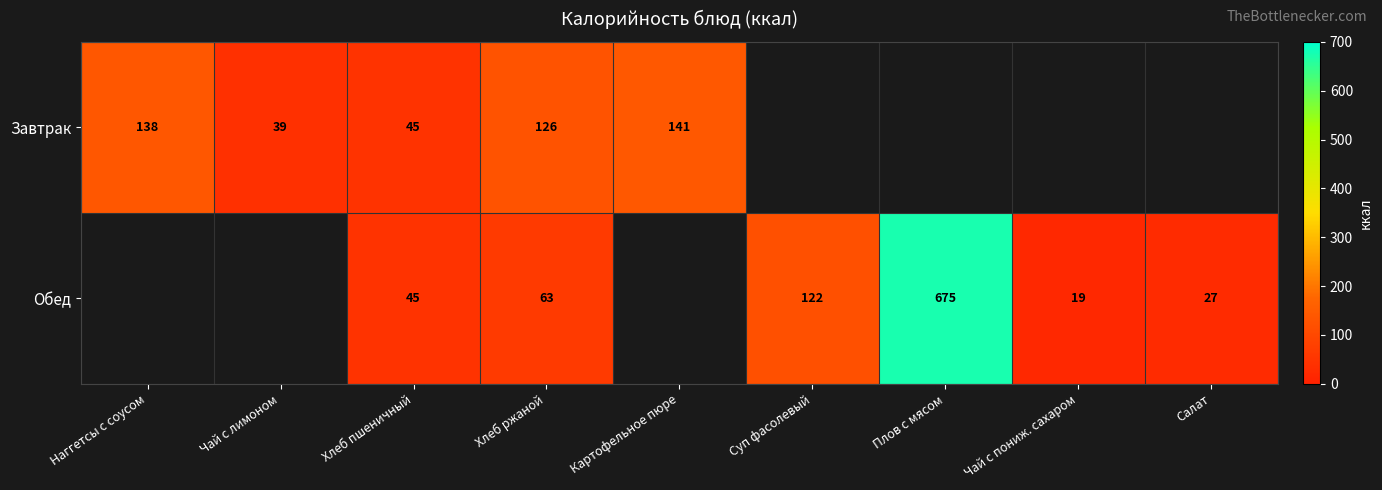

What is the difference between the highest and lowest values at Хлеб ржаной?

63